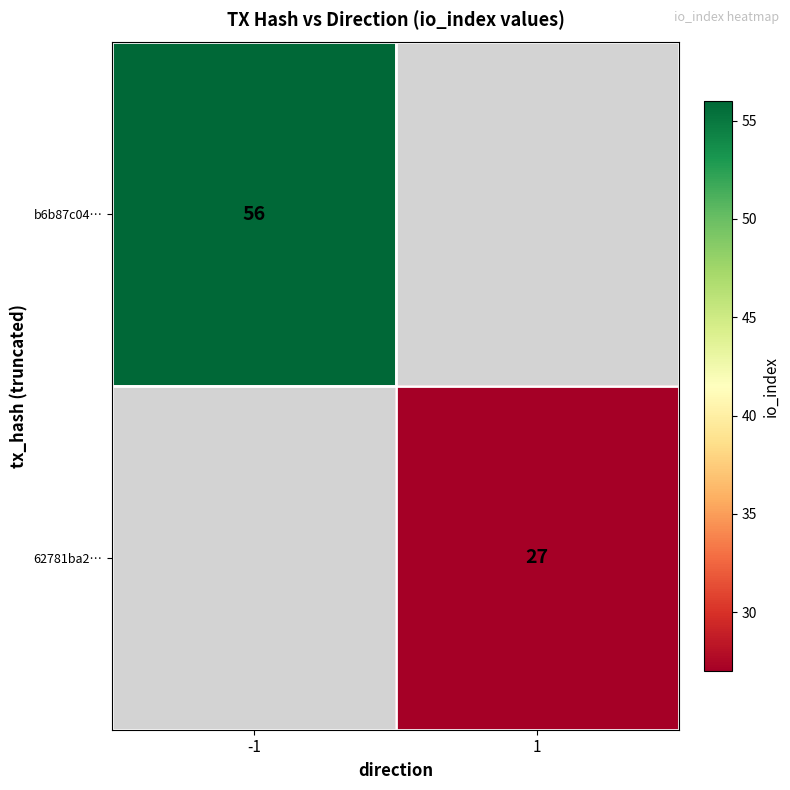

Is it true that b6b87c04… equals 56 at -1?

True